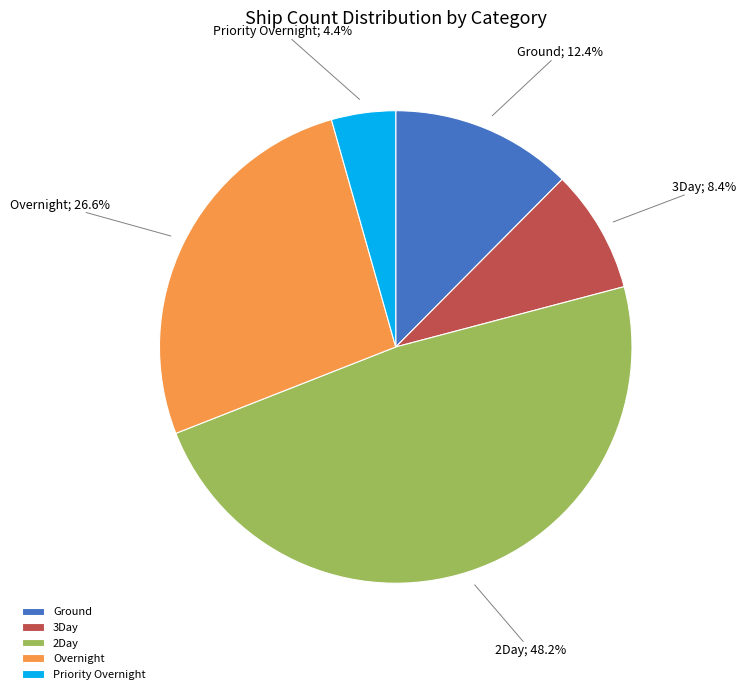

Does any single category account for the majority?

No